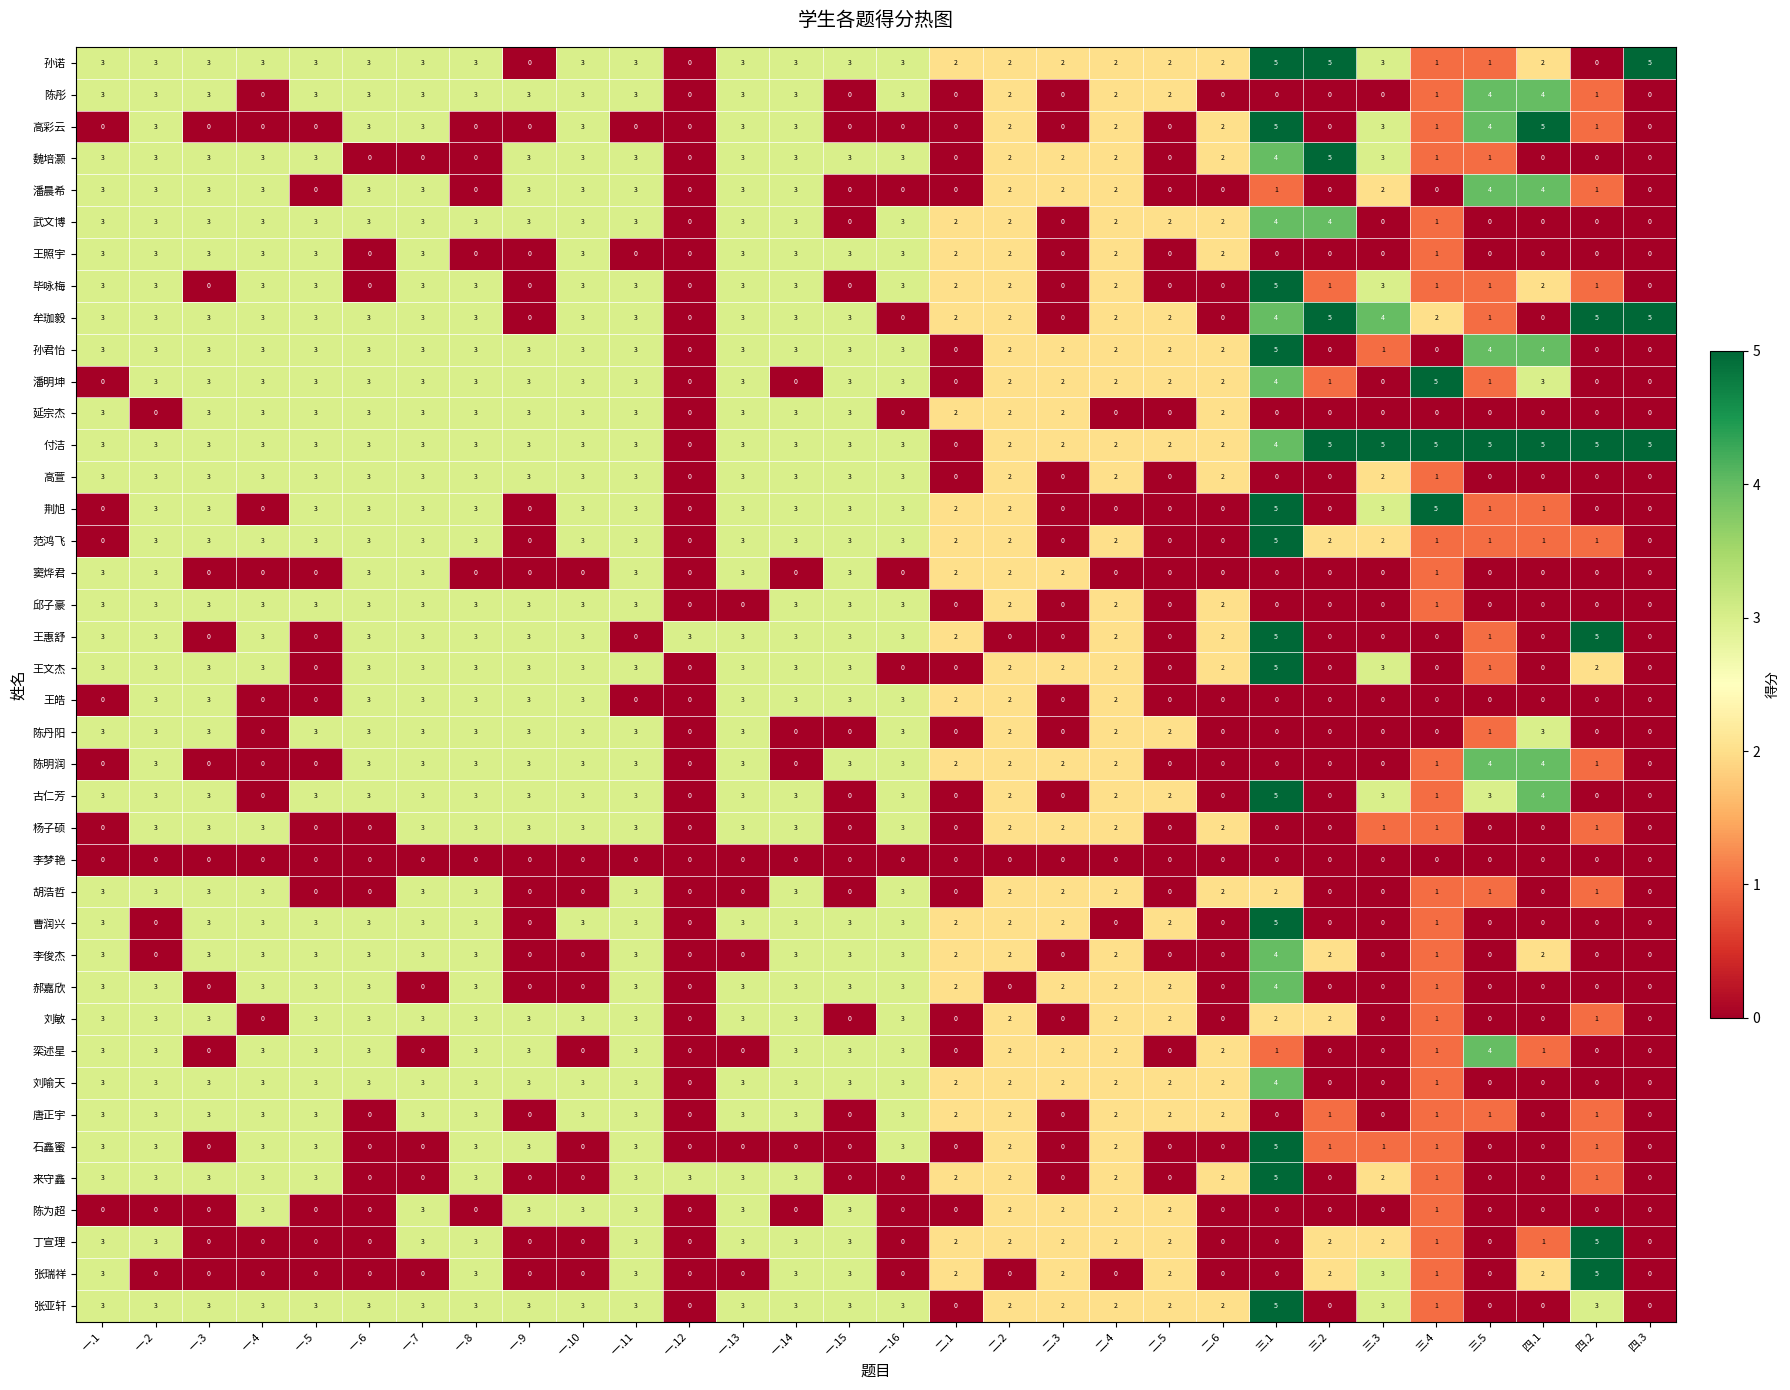

At which label does 张瑞祥 reach its peak?

四.2